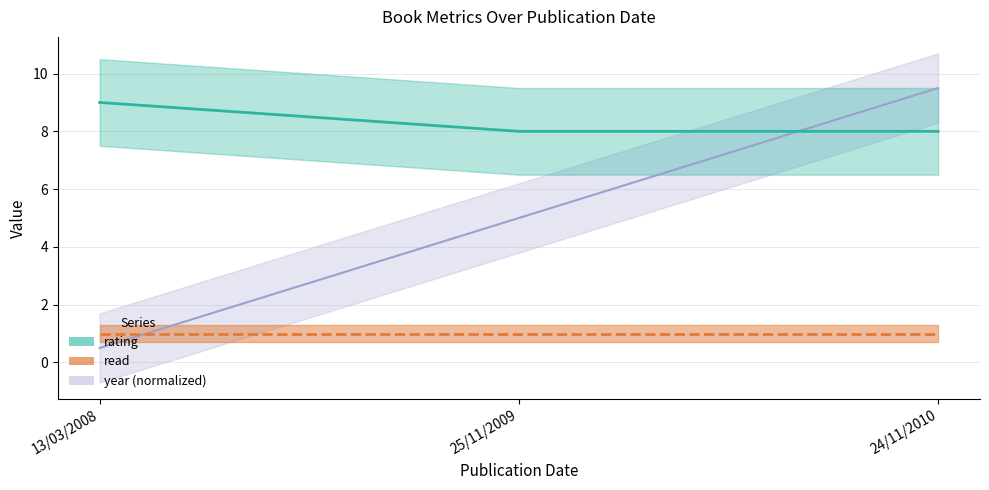

What is the label of the 3rd point from the right?

13/03/2008